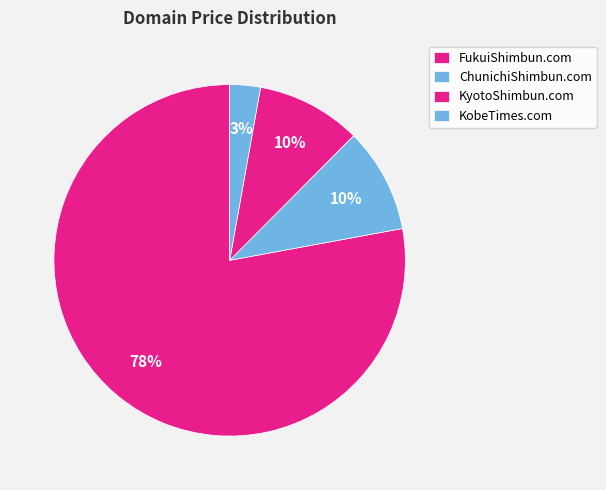

Does any single category account for the majority?

Yes